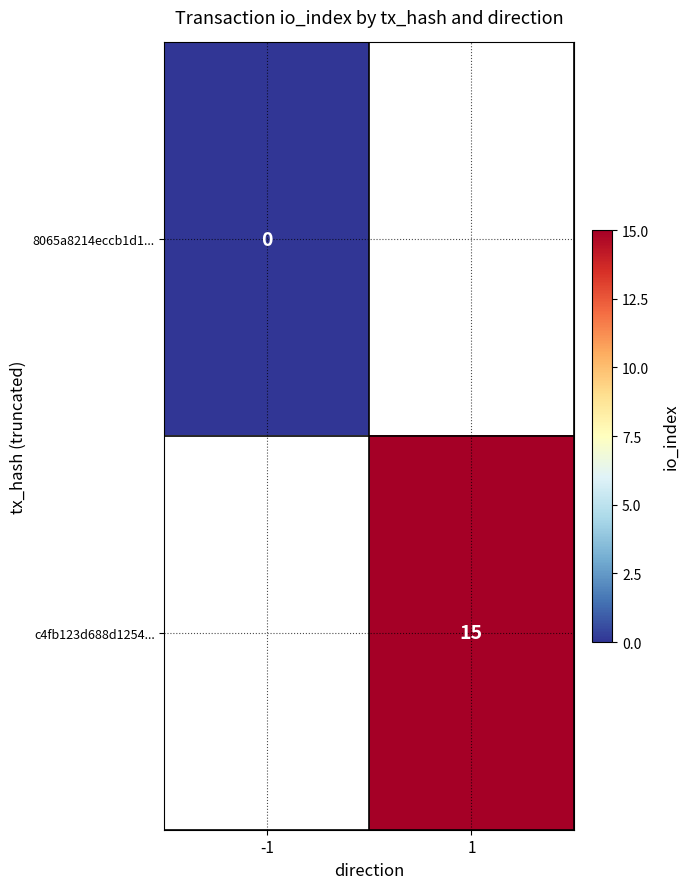

Is the value of c4fb123d688d1254... at 1 greater than the value of 8065a8214eccb1d1... at -1?

Yes